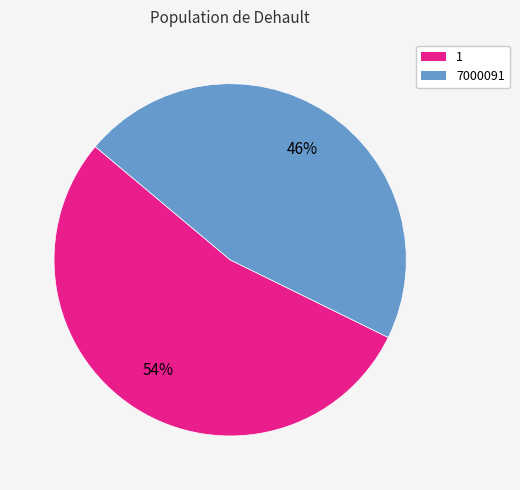

Which category has the biggest portion of the pie?

1